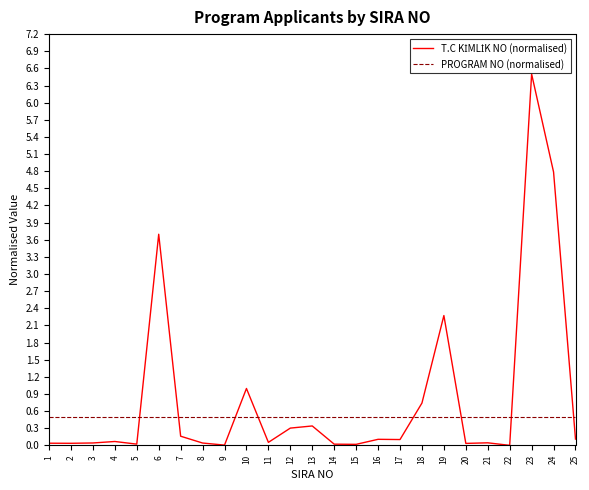

What is the spread (max minus min) of values at 22?

0.5